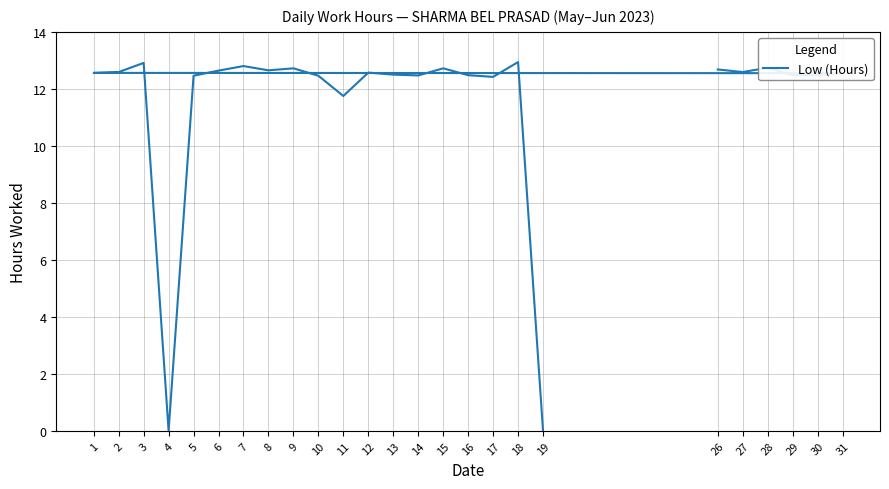

Between 15 and 28, which is larger?

28